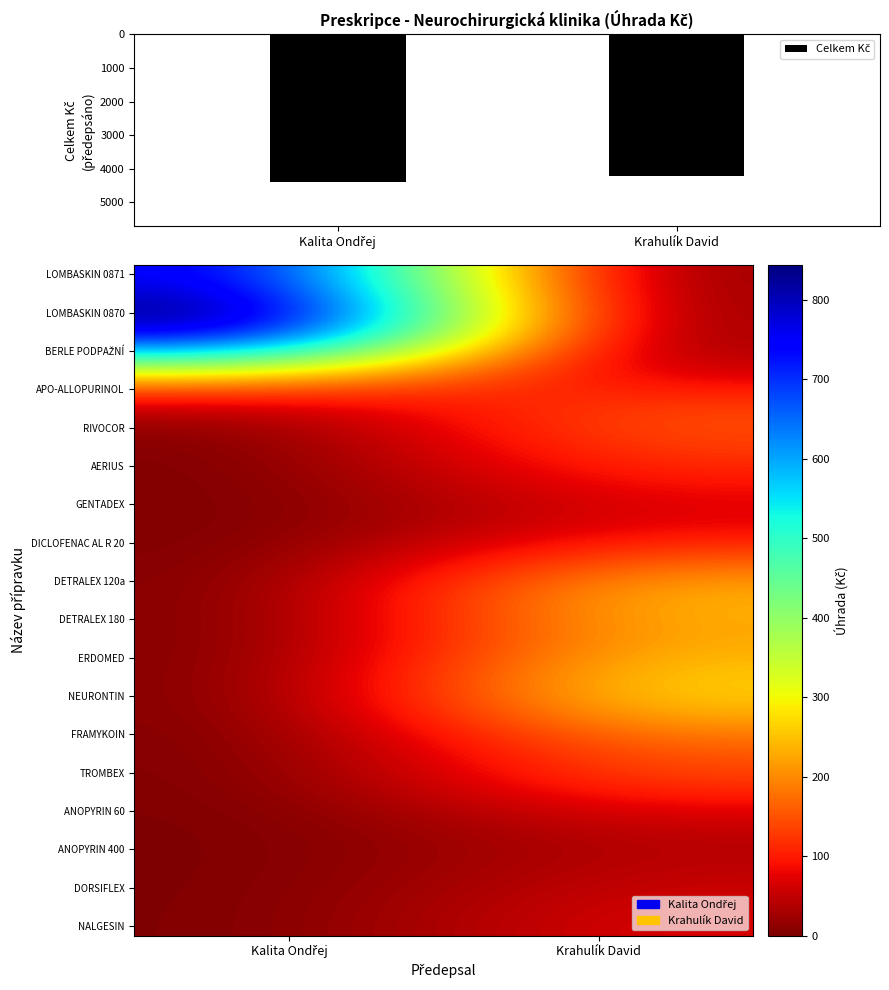

How many data points in LOMBASKIN 0871 are above 776?

1